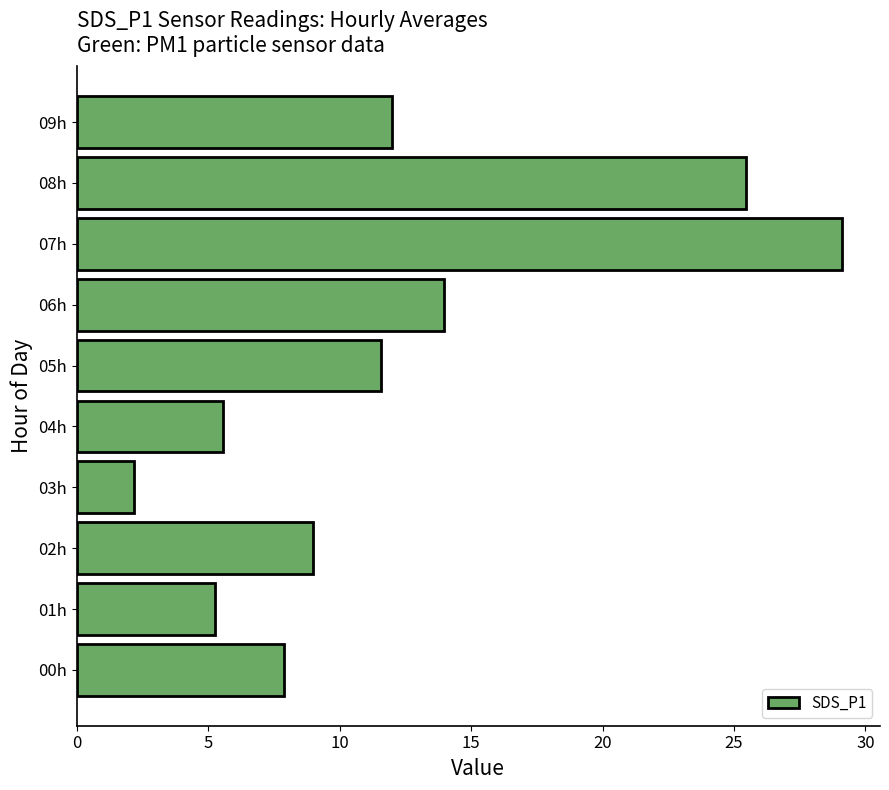

True or false: the data shows 29.1 at 07h.

True